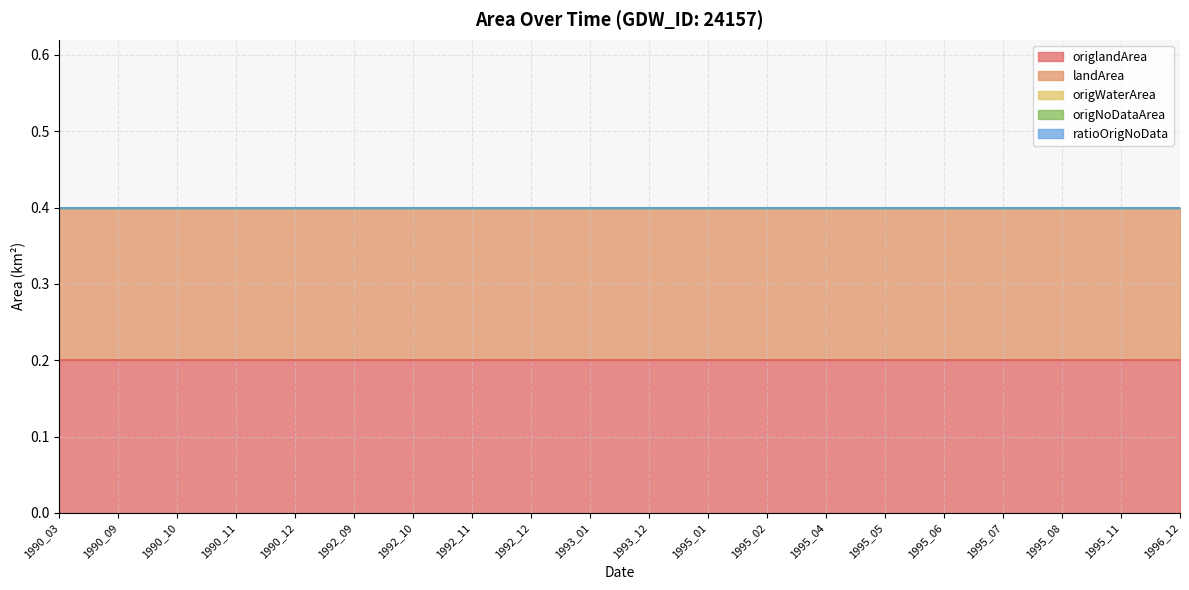

The origNoDataArea series shows 0.0 at 1995_07. True or false?

True